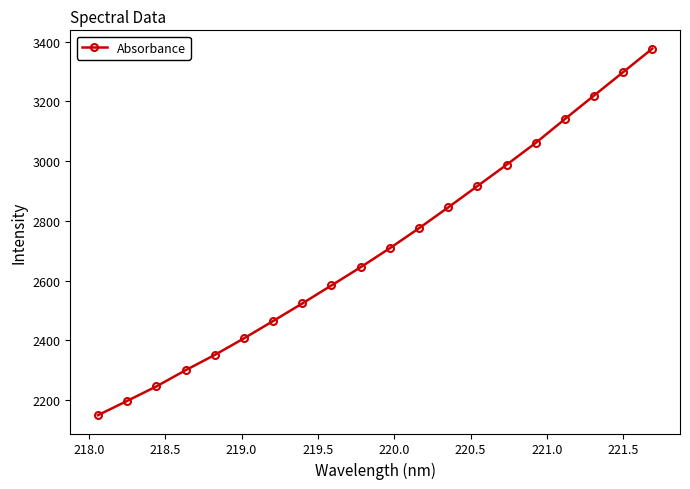

What is the average value?

2710.0